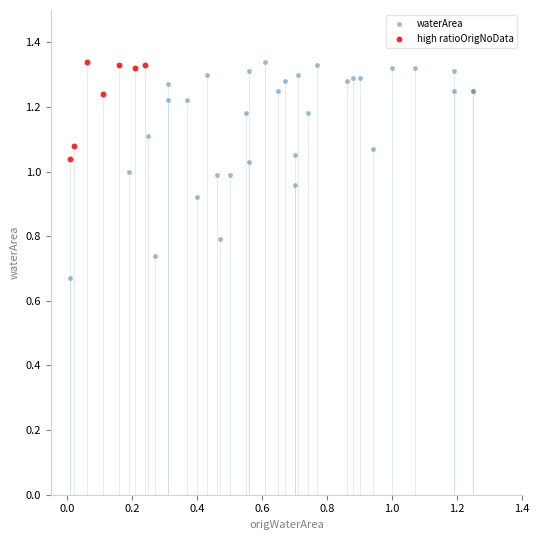

Which series has the largest Y range (max minus min)?

waterArea